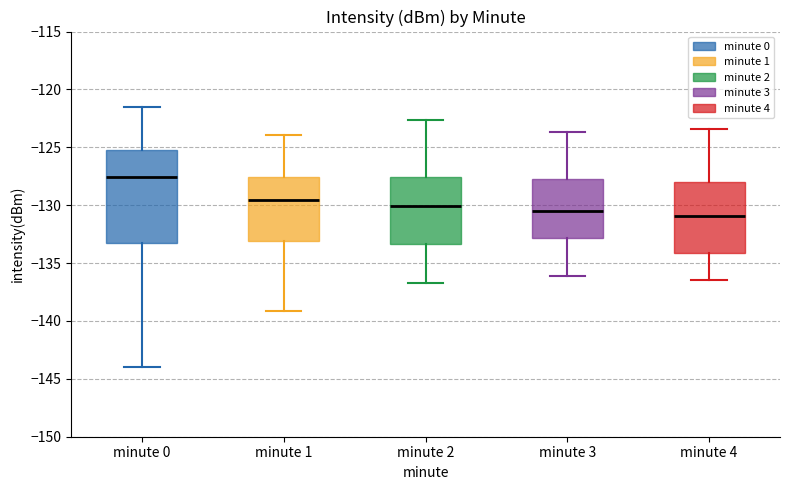

Comparing the boxes themselves (not the whiskers), which one is the tallest?

minute 0